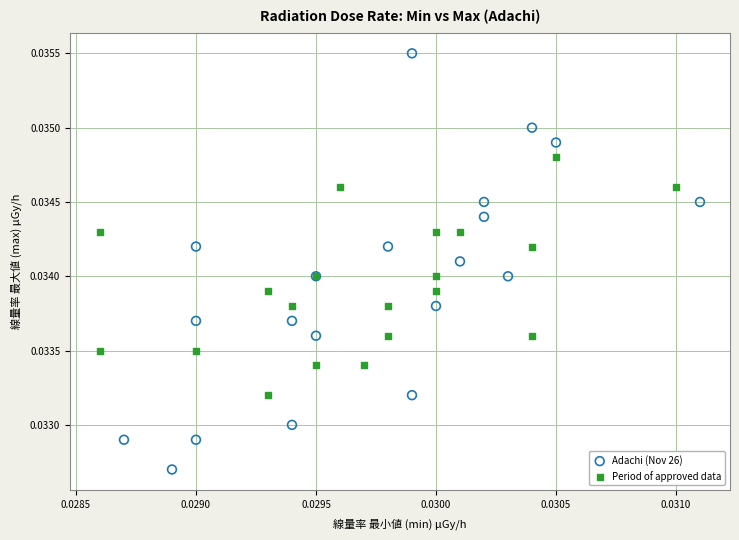

Which series reaches the maximum Y coordinate?

Adachi (Nov 26)